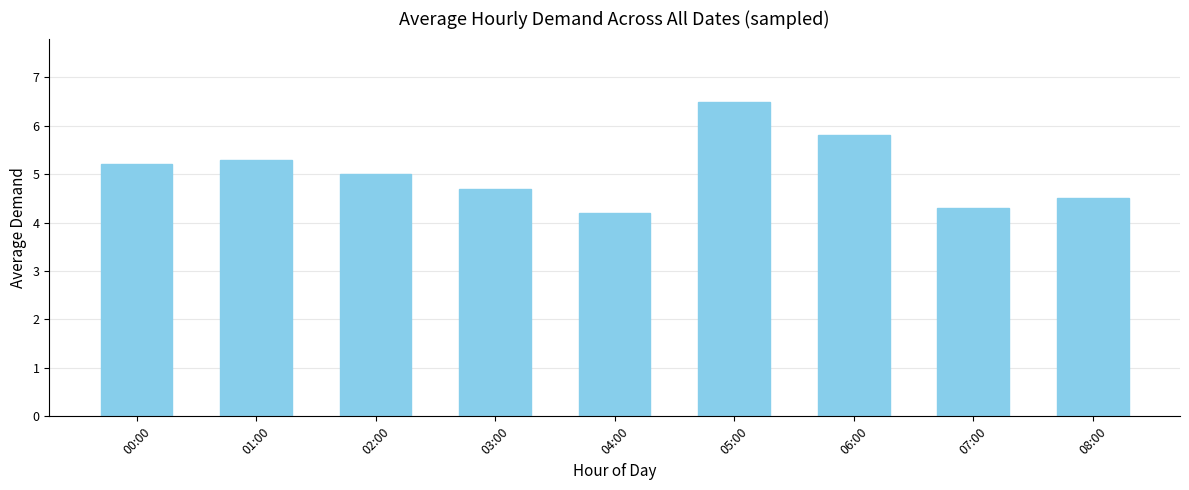

What position from the right is 07:00?

2